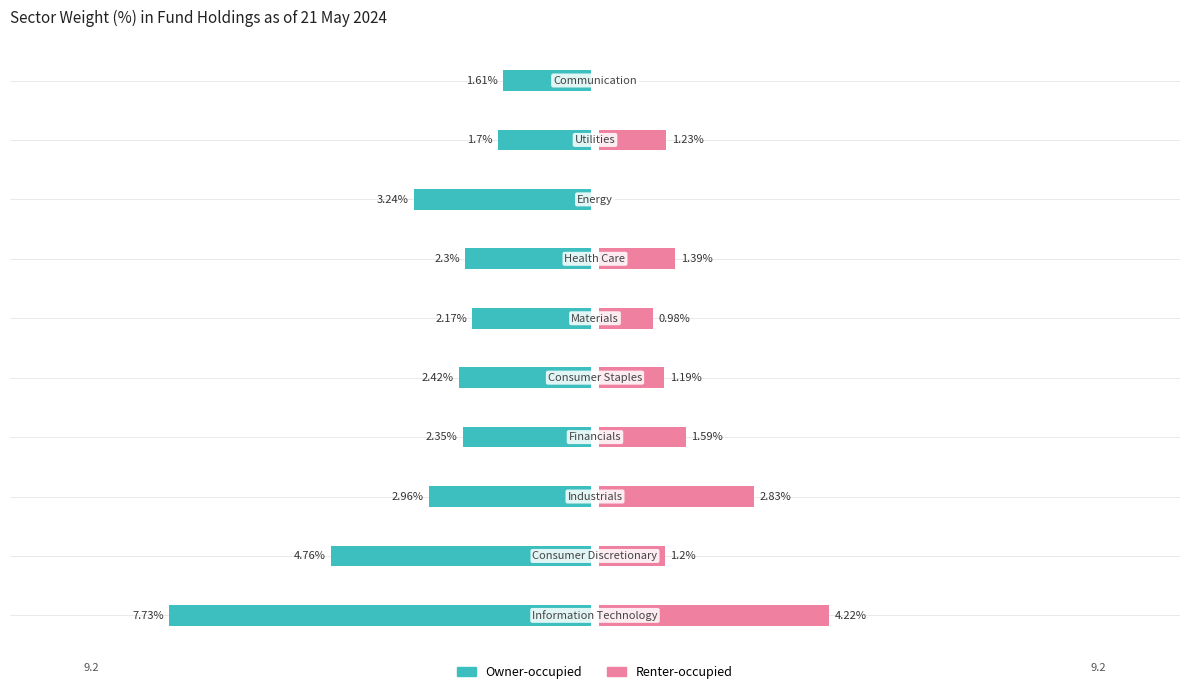

What is the difference between the maximum and minimum values in the Owner-occupied series?

6.1